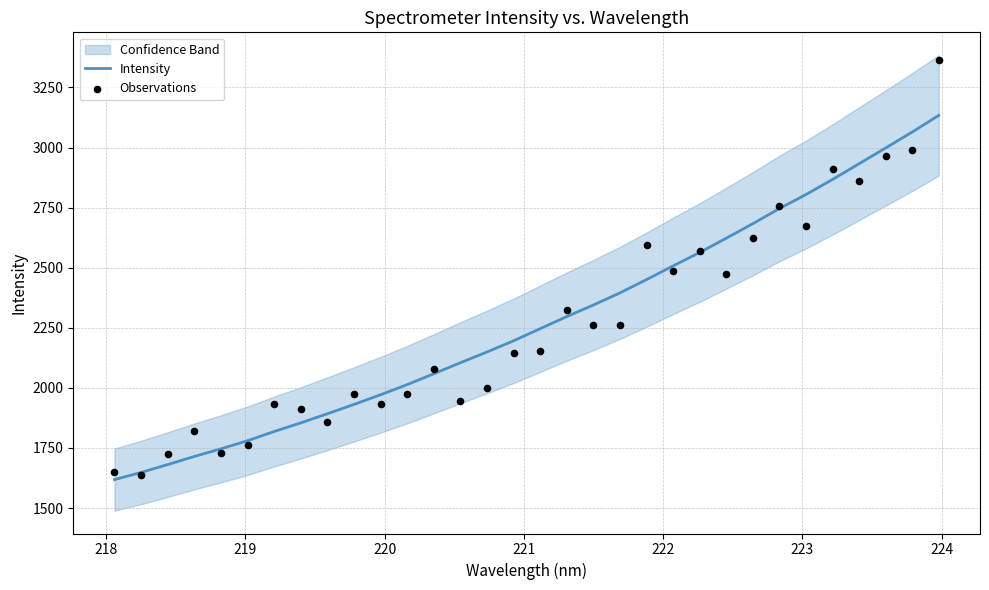

At how many categories does at least one series exceed 2383?

13